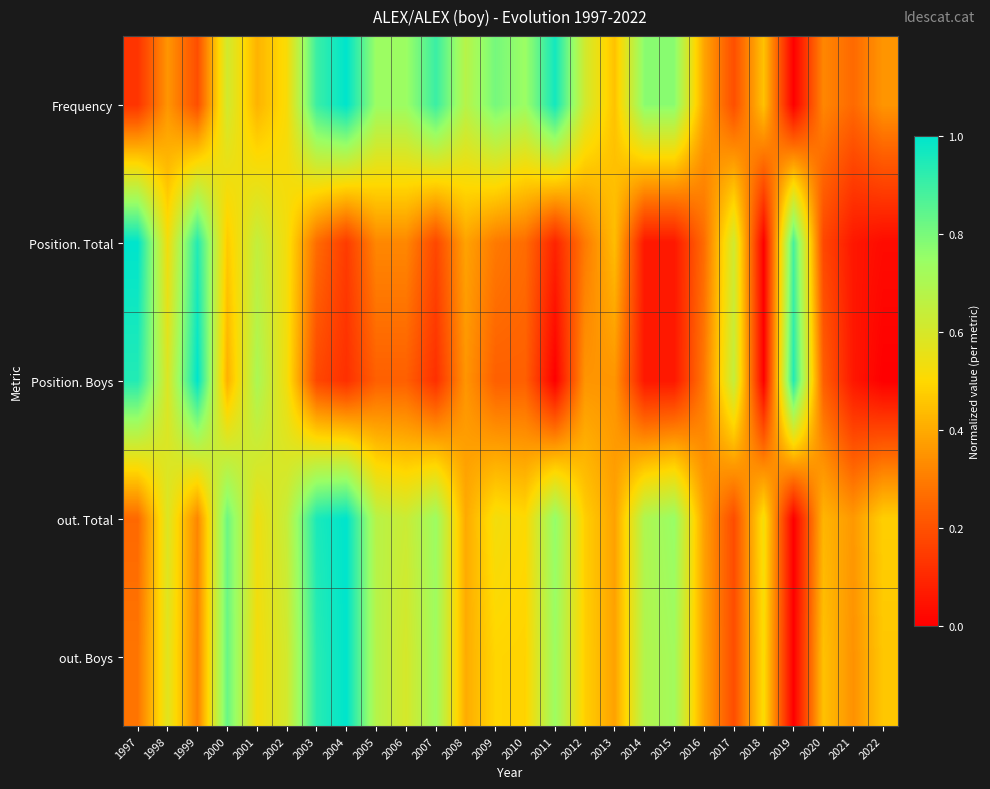

Reading right to left, extract all data points from this chart.

Frequency: 2022=0.4	2021=0.3	2020=0.3	2019=0.0	2018=0.5	2017=0.2	2016=0.4	2015=0.8	2014=0.8	2013=0.5	2012=0.6	2011=1.0	2010=0.7	2009=0.8	2008=0.7	2007=0.9	2006=0.7	2005=0.7	2004=1.0	2003=0.9	2002=0.5	2001=0.4	2000=0.6	1999=0.2	1998=0.4	1997=0.1
Position. Total: 2022=0.0	2021=0.1	2020=0.2	2019=0.9	2018=0.0	2017=0.6	2016=0.3	2015=0.1	2014=0.1	2013=0.4	2012=0.3	2011=0.1	2010=0.3	2009=0.3	2008=0.4	2007=0.2	2006=0.3	2005=0.3	2004=0.1	2003=0.3	2002=0.5	2001=0.6	2000=0.5	1999=0.9	1998=0.5	1997=1.0
Position. Boys: 2022=0.0	2021=0.1	2020=0.2	2019=0.9	2018=0.0	2017=0.6	2016=0.3	2015=0.1	2014=0.1	2013=0.4	2012=0.4	2011=0.0	2010=0.2	2009=0.2	2008=0.4	2007=0.1	2006=0.2	2005=0.2	2004=0.1	2003=0.2	2002=0.5	2001=0.7	2000=0.4	1999=1.0	1998=0.6	1997=0.9
out. Total: 2022=0.5	2021=0.4	2020=0.4	2019=0.0	2018=0.5	2017=0.2	2016=0.4	2015=0.7	2014=0.7	2013=0.4	2012=0.5	2011=0.8	2010=0.5	2009=0.5	2008=0.4	2007=0.7	2006=0.6	2005=0.7	2004=1.0	2003=1.0	2002=0.6	2001=0.5	2000=0.8	1999=0.3	1998=0.6	1997=0.3
out. Boys: 2022=0.5	2021=0.3	2020=0.4	2019=0.0	2018=0.5	2017=0.2	2016=0.4	2015=0.7	2014=0.7	2013=0.4	2012=0.5	2011=0.7	2010=0.5	2009=0.5	2008=0.4	2007=0.7	2006=0.6	2005=0.7	2004=1.0	2003=0.9	2002=0.6	2001=0.5	2000=0.8	1999=0.3	1998=0.6	1997=0.3